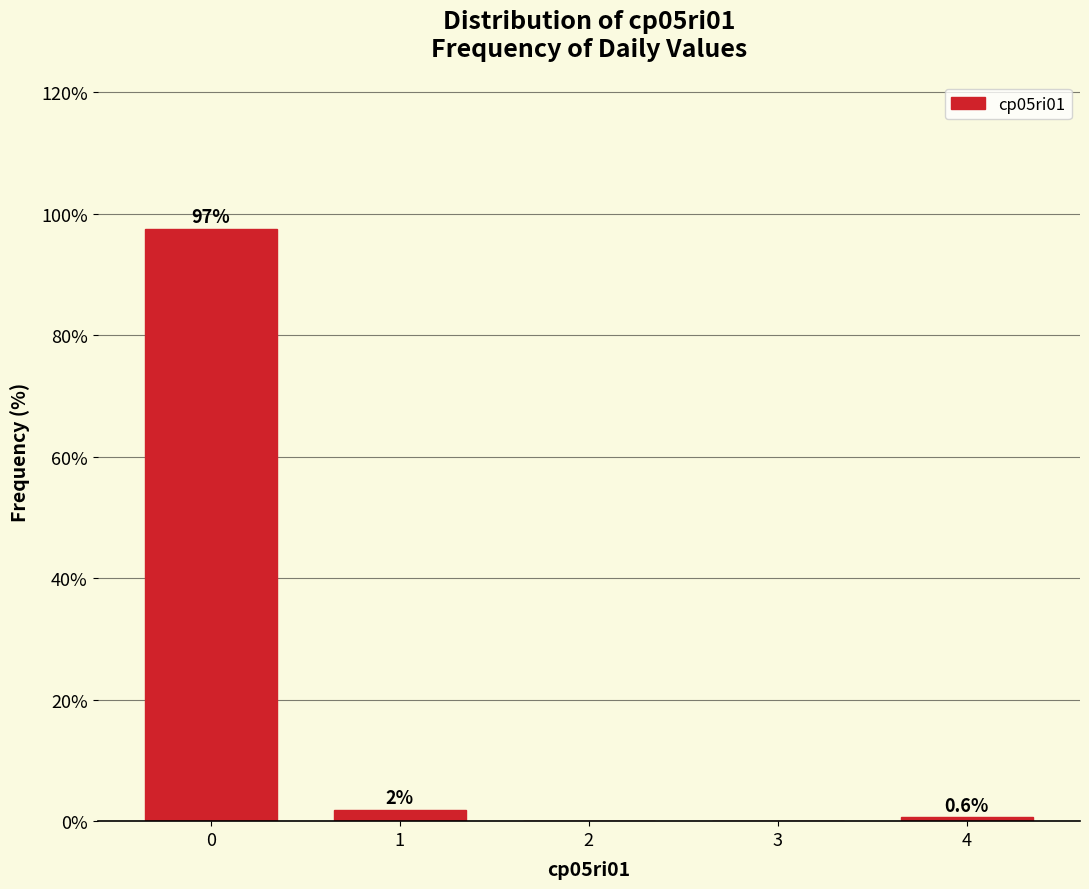

The chart shows a value of 97.5 at 0. True or false?

True